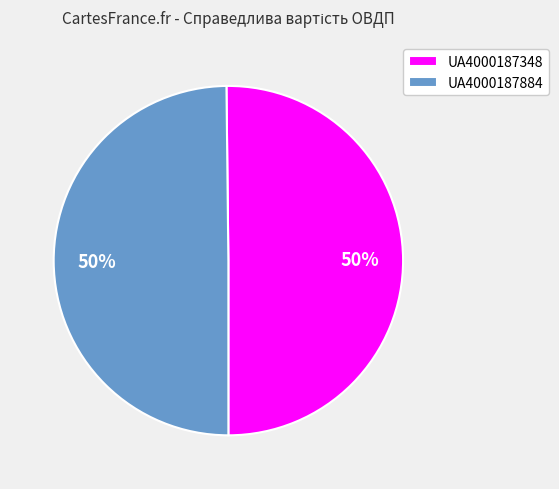

To the nearest percent, what percentage of the pie is UA4000187348?

50%